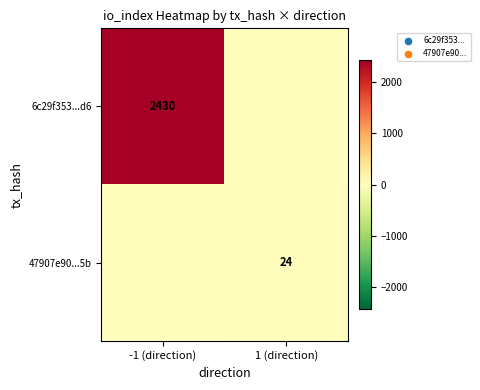

True or false: 6c29f353...d6 has a value of 2430 at -1 (direction).

True